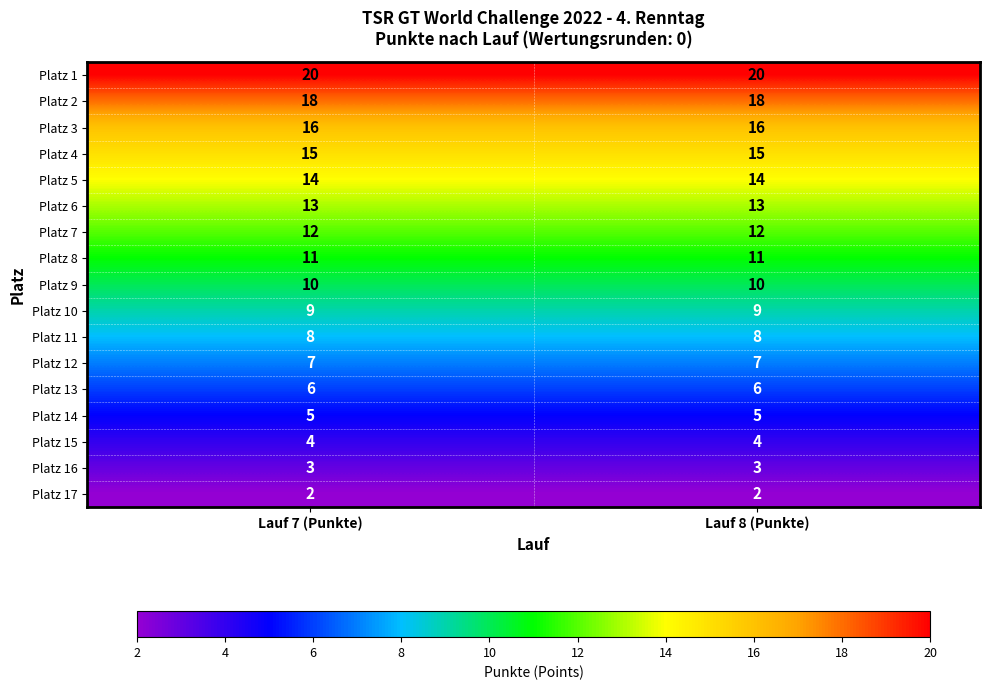

What is the spread (max minus min) of values at Lauf 7 (Punkte)?

18